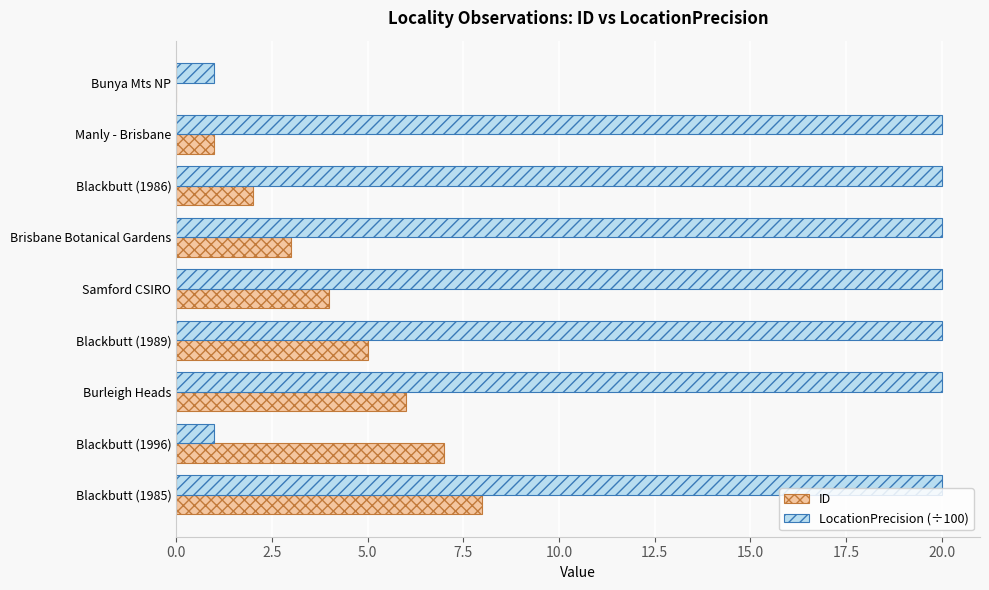

What is the sum of all ID values?

36